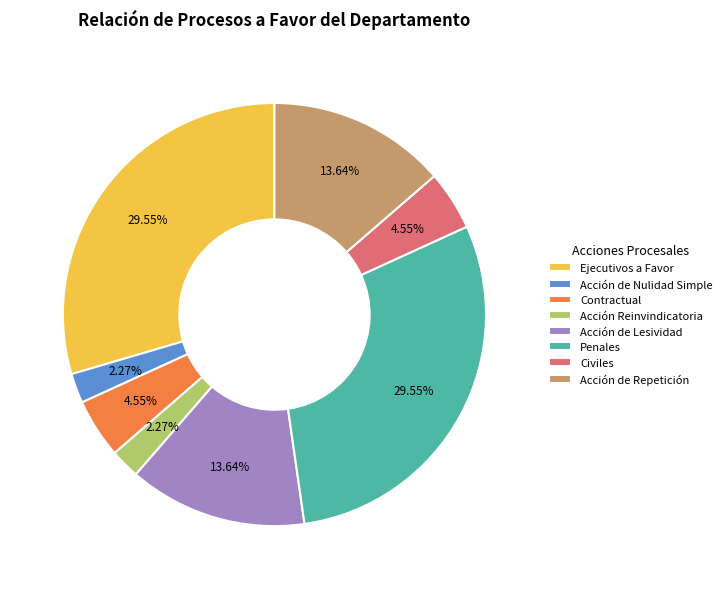

To the nearest percent, what percentage of the pie is Acción de Nulidad Simple?

2%